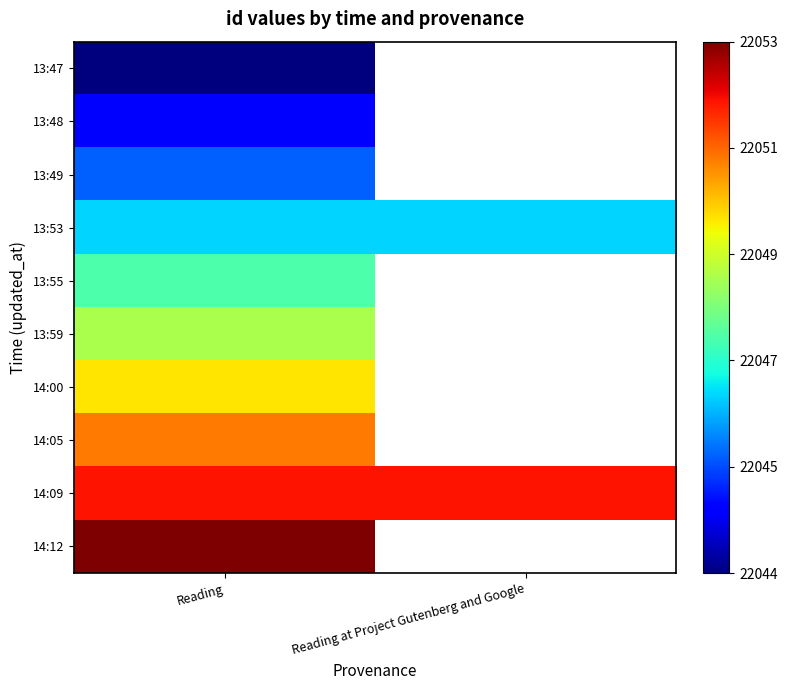

Is the value of 13:55 at Reading greater than the value of 14:05 at Reading?

No